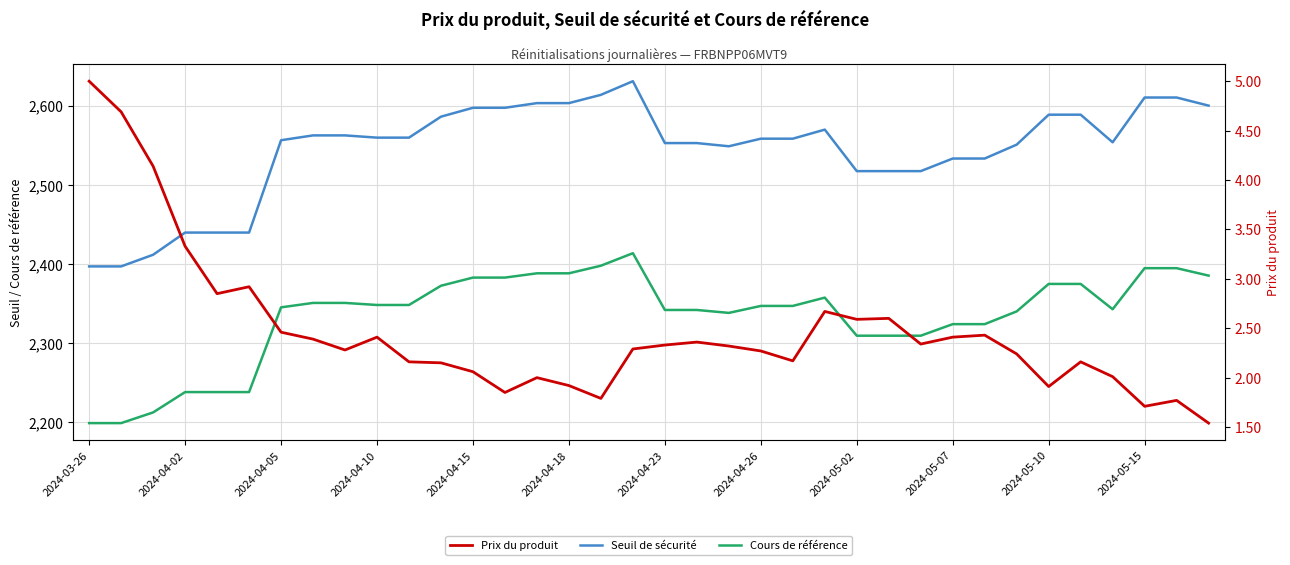

How many values in the Cours de référence series are below 2347?

17